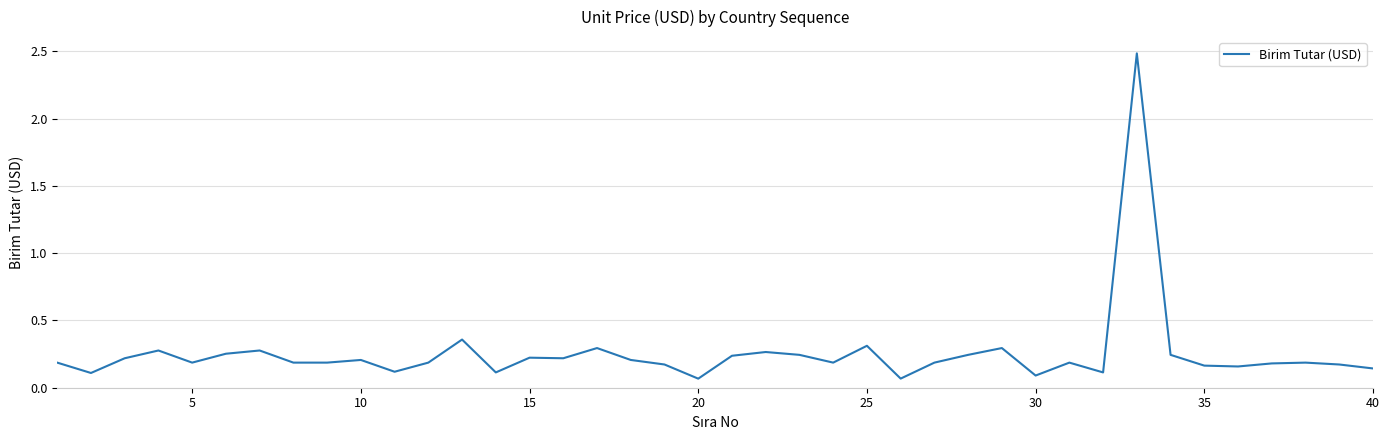

What is the maximum value shown in the chart?

2.5